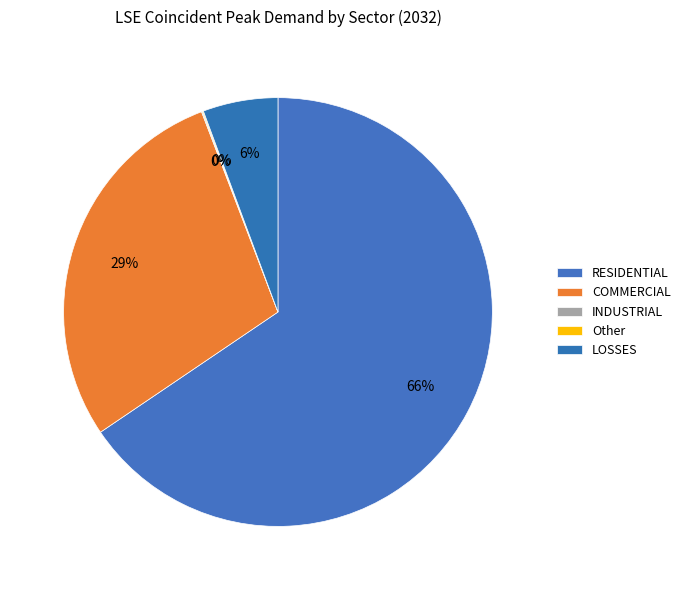

The INDUSTRIAL slice represents 0% of the pie. True or false?

True